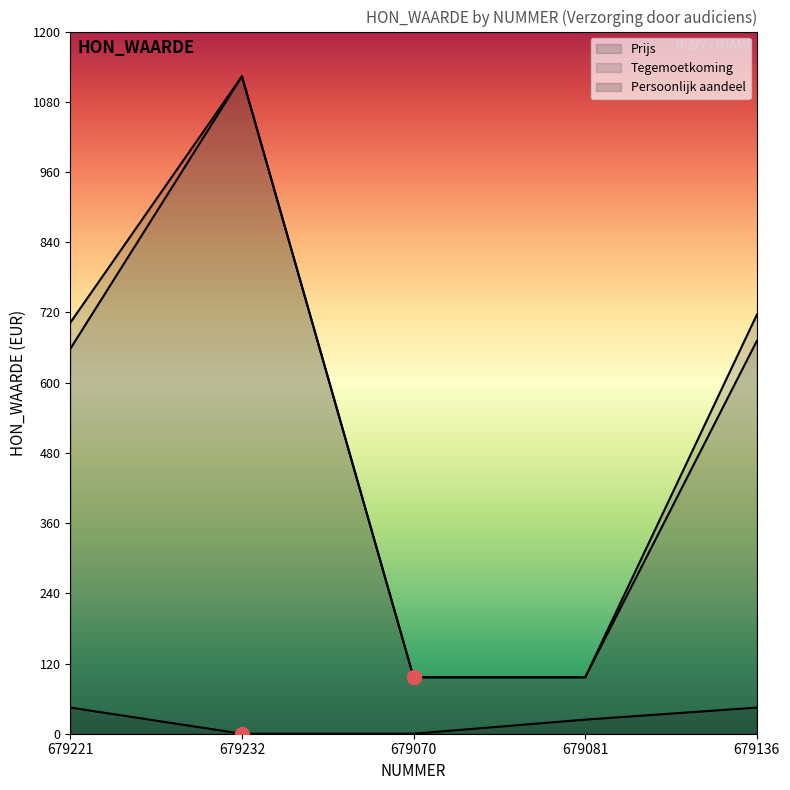

Rank the series at 679232 from lowest to highest value.

Persoonlijk aandeel, Prijs, Tegemoetkoming